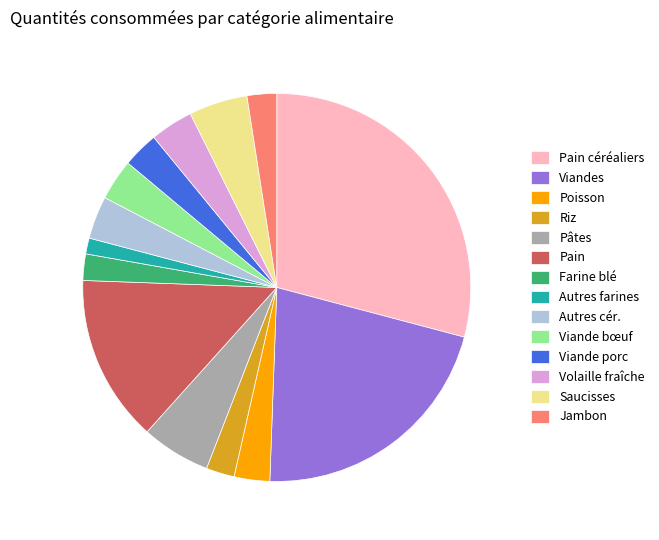

Does any single category account for the majority?

No